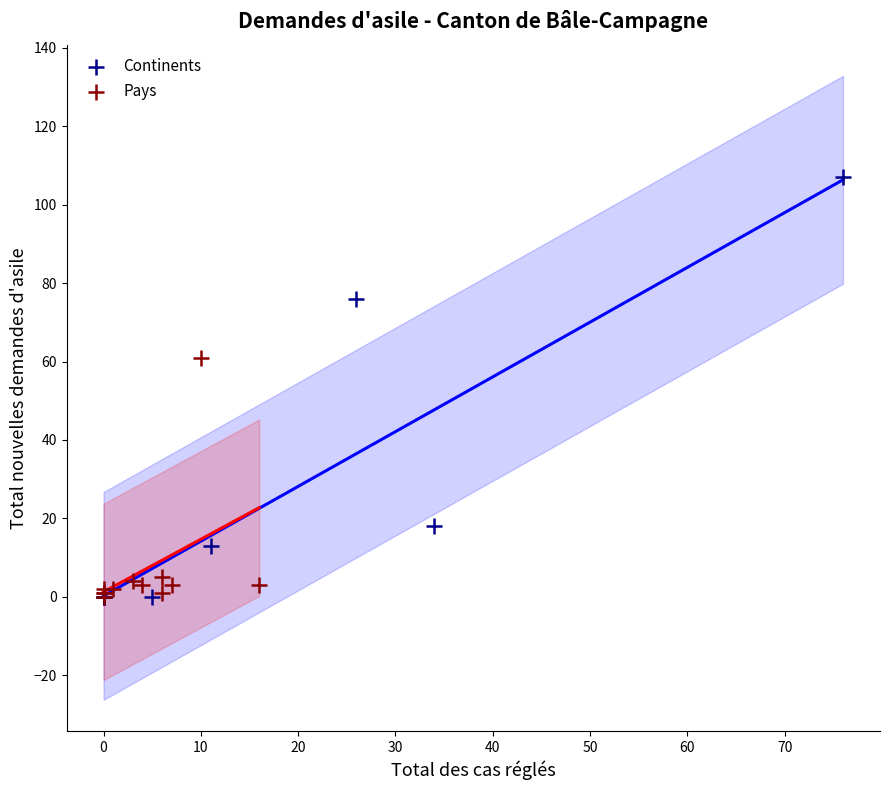

What are all the series names shown in the legend?

Continents, Pays